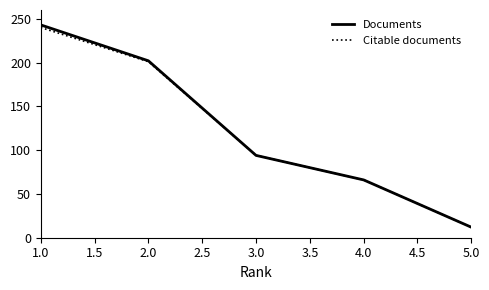

Which series has the largest range (max minus min)?

Documents